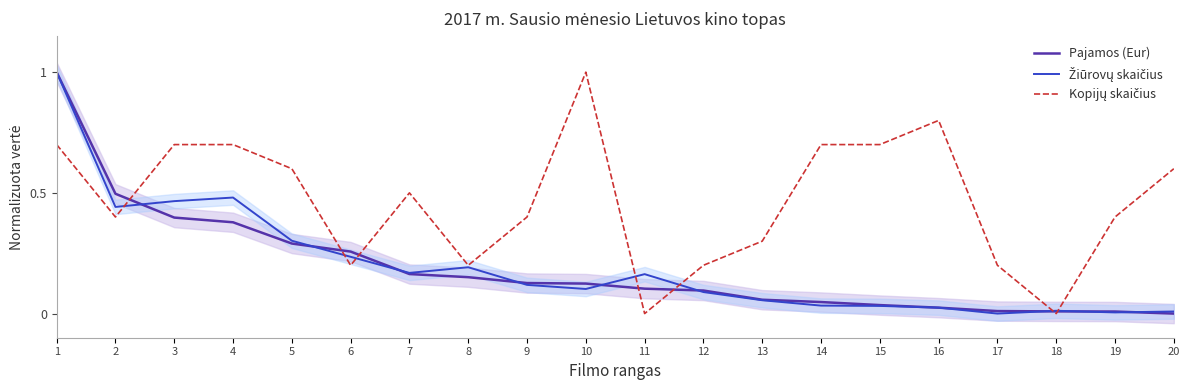

Reading left to right, extract all data points from this chart.

Pajamos (Eur): 1=1.0	2=0.5	3=0.4	4=0.4	5=0.3	6=0.3	7=0.2	8=0.2	9=0.1	10=0.1	11=0.1	12=0.1	13=0.1	14=0.0	15=0.0	16=0.0	17=0.0	18=0.0	19=0.0	20=0.0
Žiūrovų skaičius: 1=1.0	2=0.4	3=0.5	4=0.5	5=0.3	6=0.2	7=0.2	8=0.2	9=0.1	10=0.1	11=0.2	12=0.1	13=0.1	14=0.0	15=0.0	16=0.0	17=0.0	18=0.0	19=0.0	20=0.0
Kopijų skaičius: 1=0.7	2=0.4	3=0.7	4=0.7	5=0.6	6=0.2	7=0.5	8=0.2	9=0.4	10=1.0	11=0.0	12=0.2	13=0.3	14=0.7	15=0.7	16=0.8	17=0.2	18=0.0	19=0.4	20=0.6